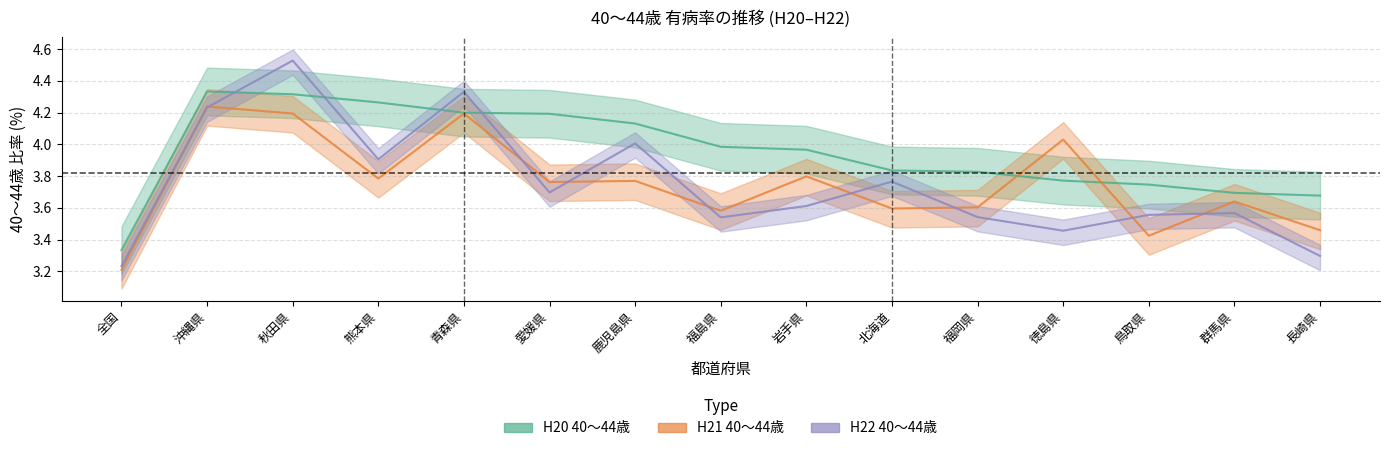

What is the difference between the maximum and minimum values in the H20 40～44歳 series?

1.0